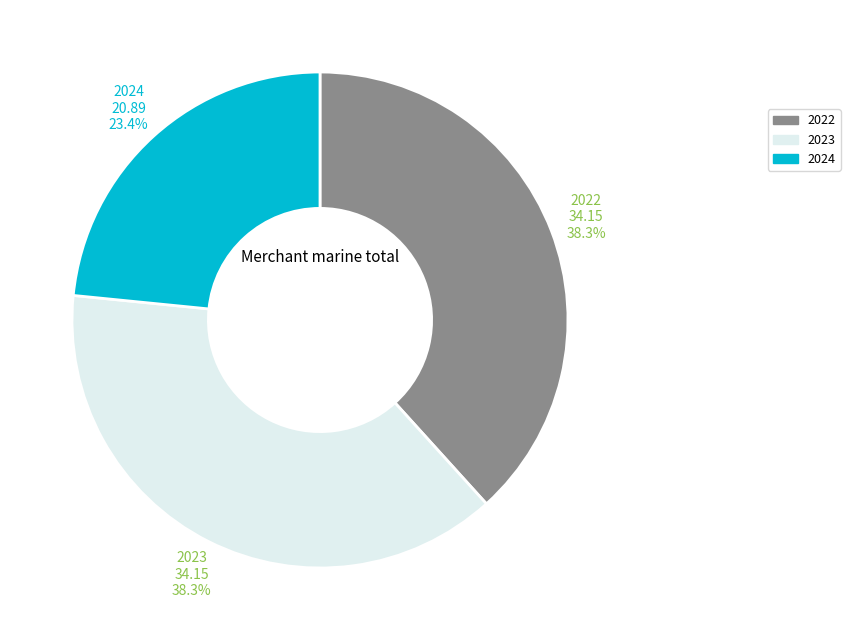

How many slices are in this pie chart?

3